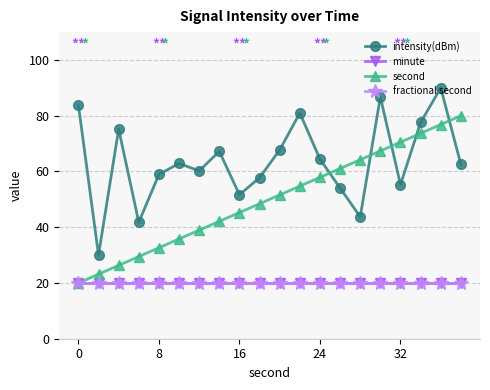

What is the greatest value displayed?

90.0